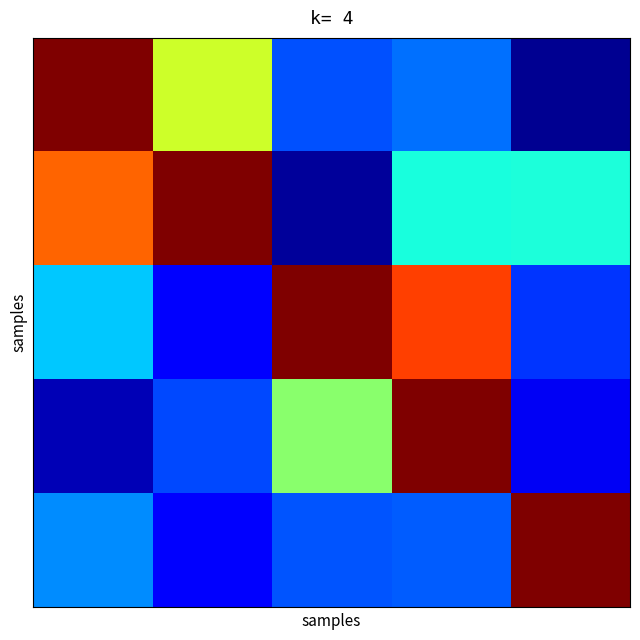

How many distinct data groups are displayed?

5